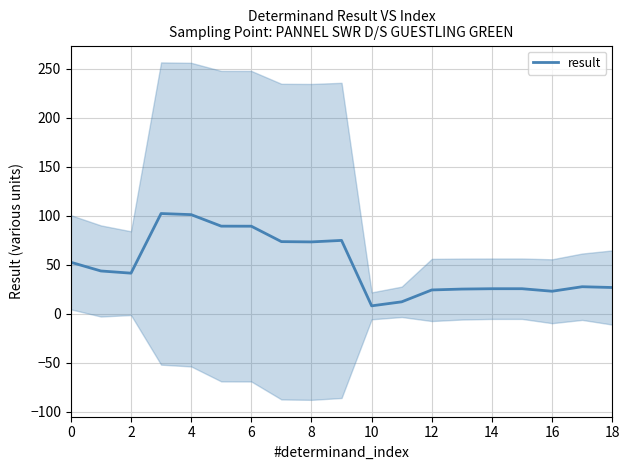

How many categories are shown in the chart?

19